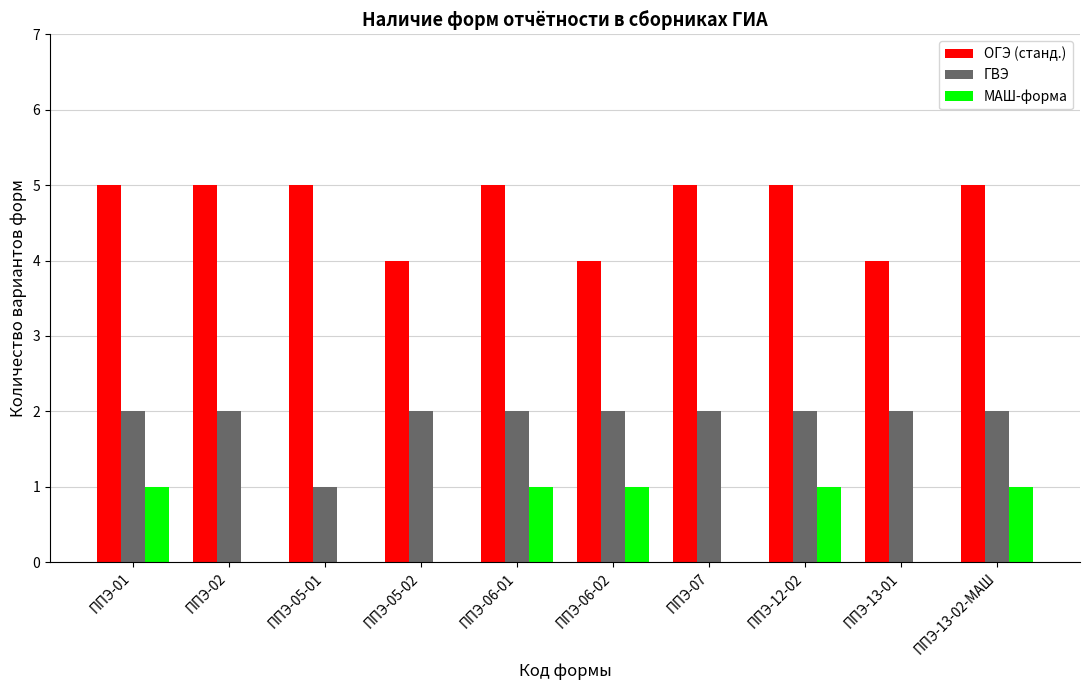

Which series has the largest total across all categories?

ОГЭ (станд.)